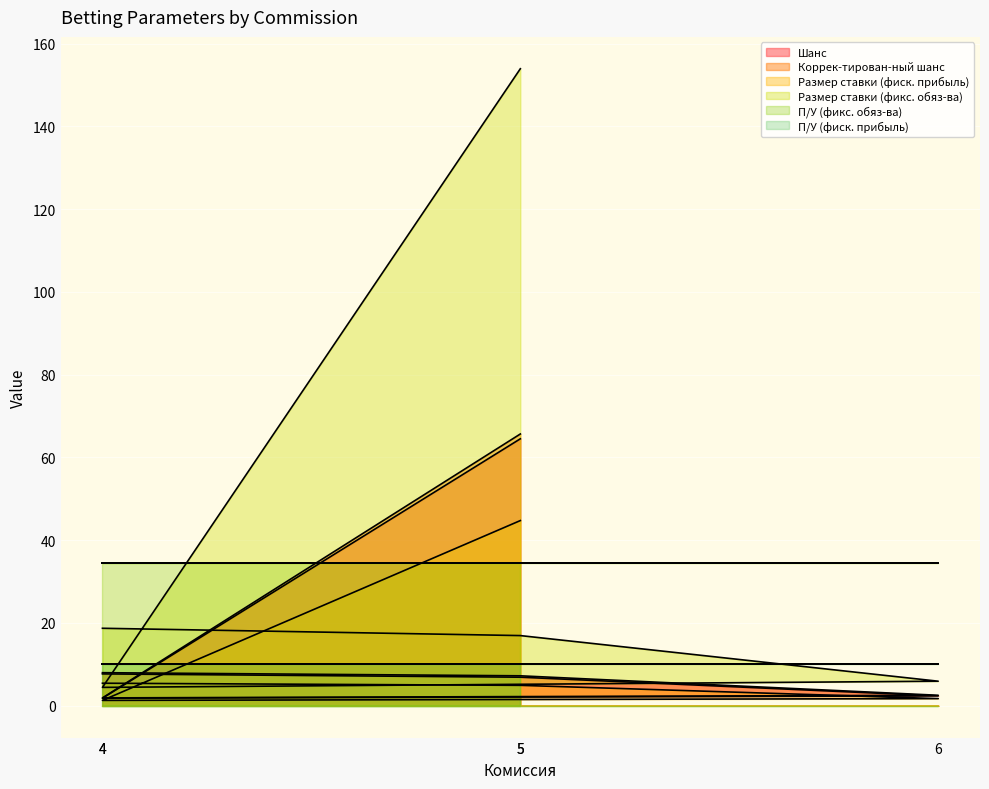

How many values in the Коррек-тирован-ный шанс series are below 7?

2